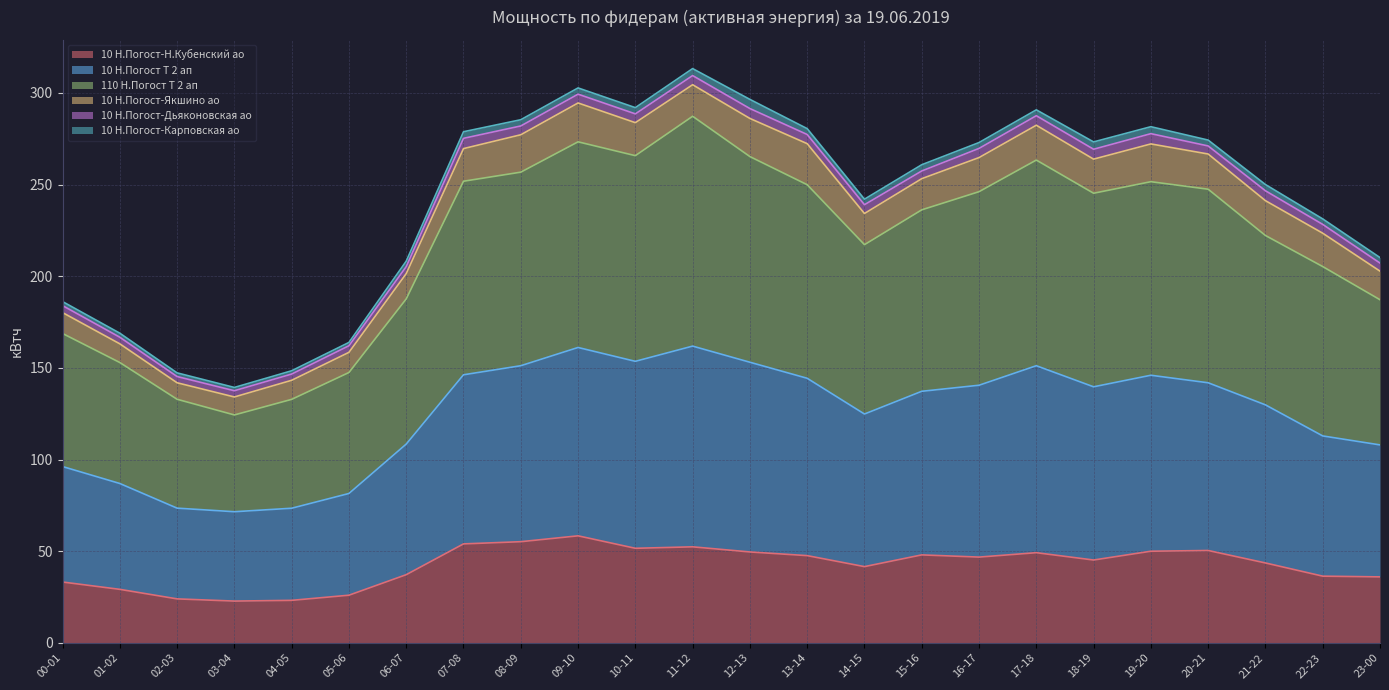

What is the lowest value of the 10 Н.Погост-Н.Кубенский ао series?

22.8